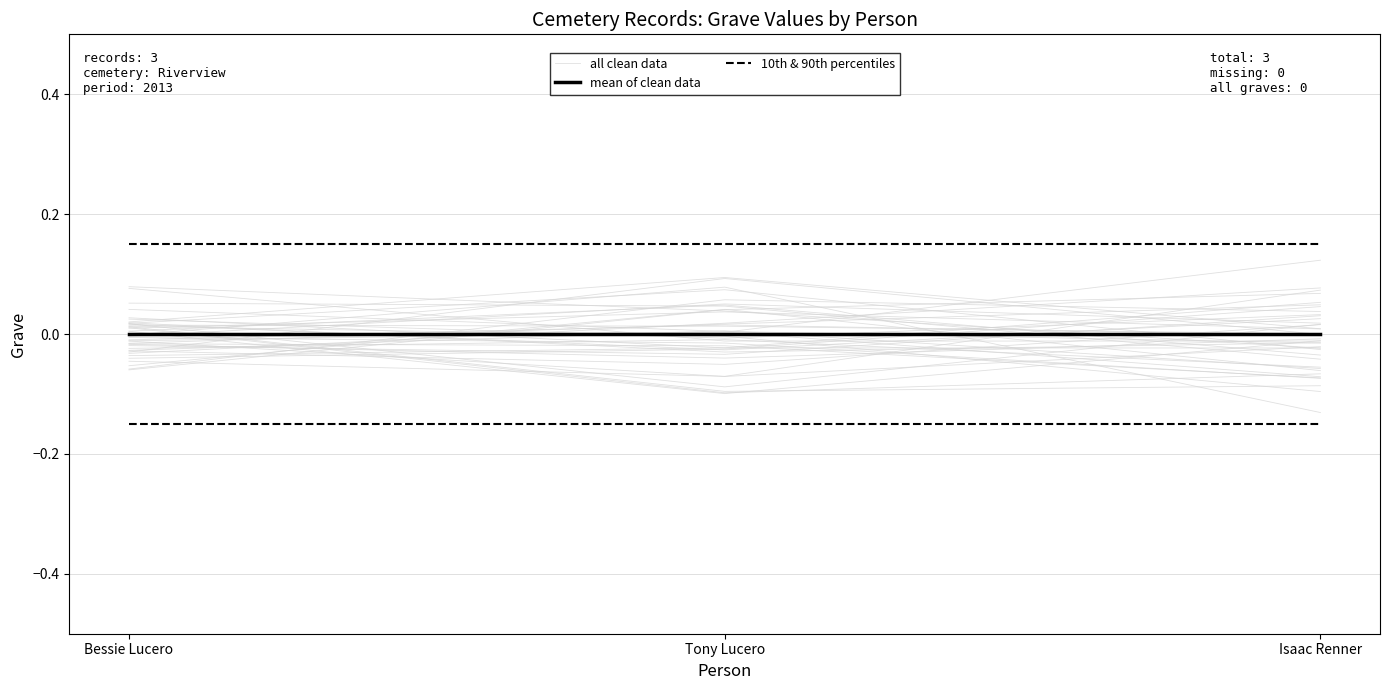

Reading left to right, what are all the values shown in this chart?

all clean data: 0.0	-0.0	0.0
mean of clean data: 0.0	0.0	0.0
10th & 90th percentiles: -0.1	-0.1	-0.1